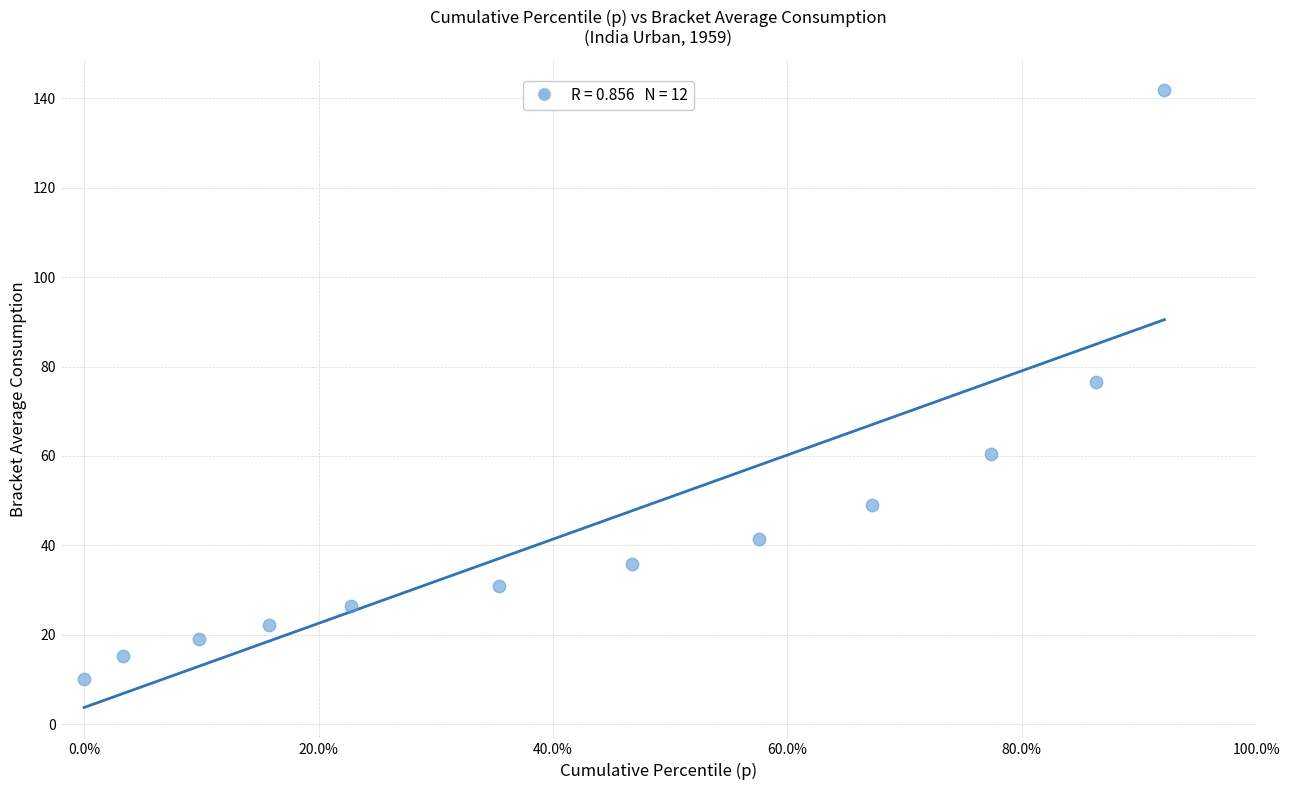

What is the range of X values (max minus min)?

0.9